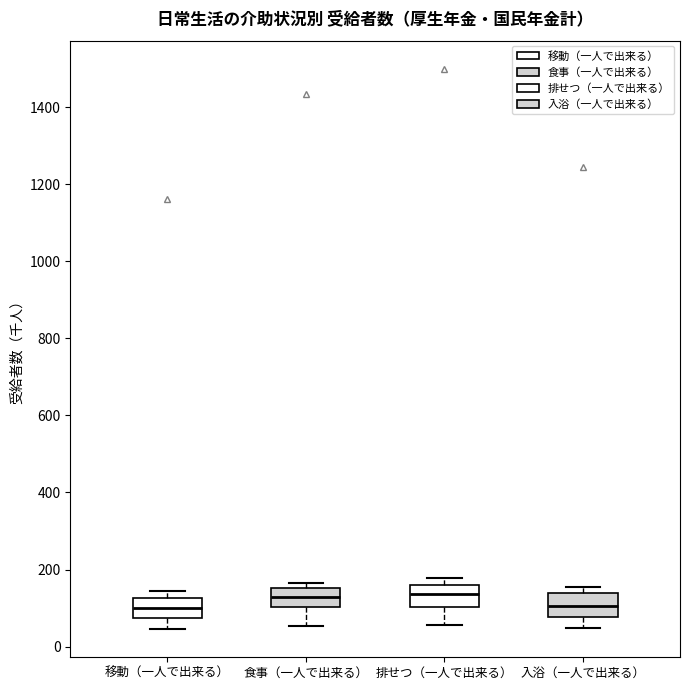

Reading left to right, read every box against the y-axis: the position of its median line, the range the box covers, and the ends of its whiskers. The values are not printed on the chart, so give them approximately, as read against the axis.

移動（一人で出来る）: median 100, box 80 to 120, whiskers 40 to 140
食事（一人で出来る）: median 140, box 100 to 160, whiskers 60 to 160 (just above the box's upper edge)
排せつ（一人で出来る）: median 140, box 100 to 160, whiskers 60 to 180
入浴（一人で出来る）: median 100, box 80 to 140, whiskers 40 to 160